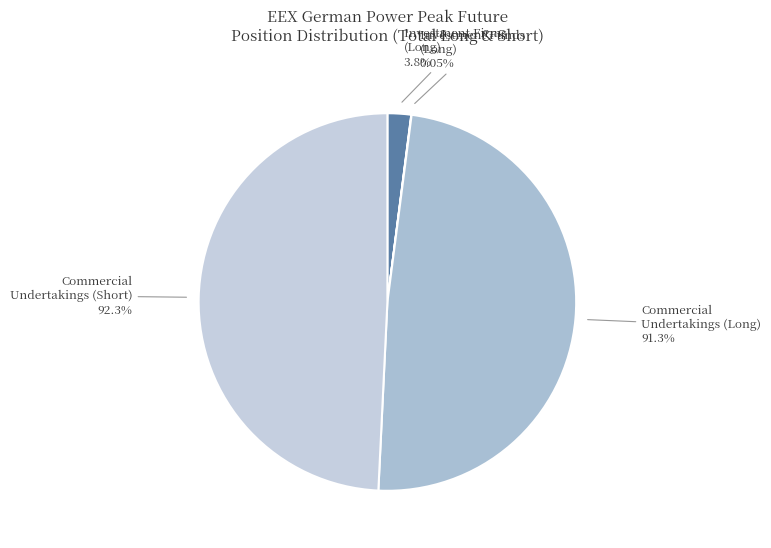

Is it true that Long Change (Commercial) is 10% of the pie?

False